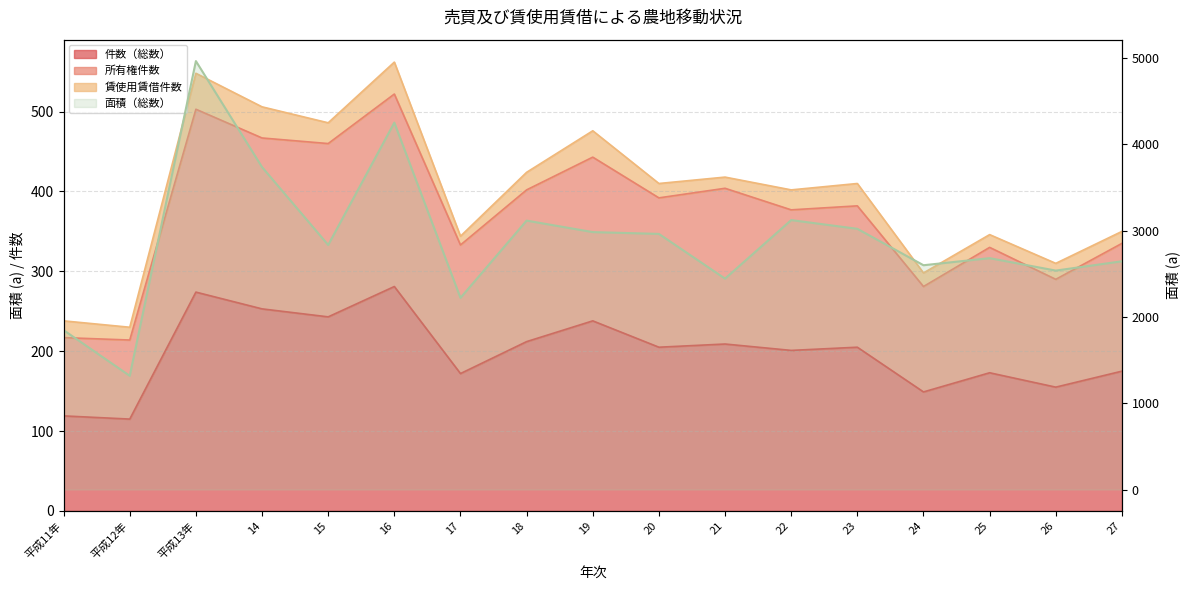

What is the difference between the highest and lowest values at 21?

2234